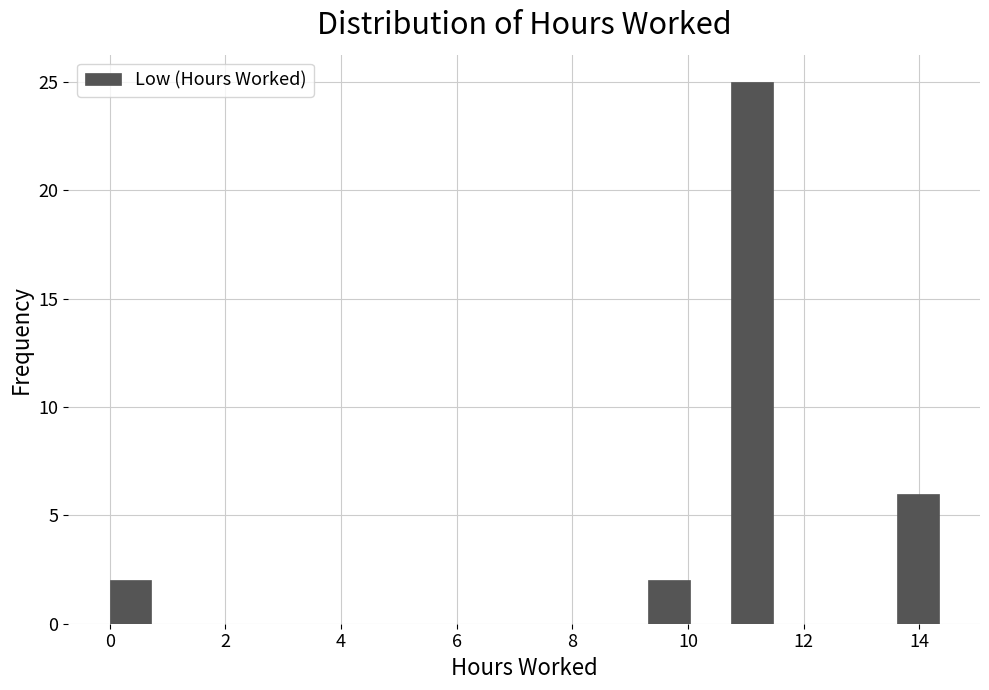

Around what value on the x-axis is the tallest bar? Give the approximate position of its centre, as read against the axis.

11.2